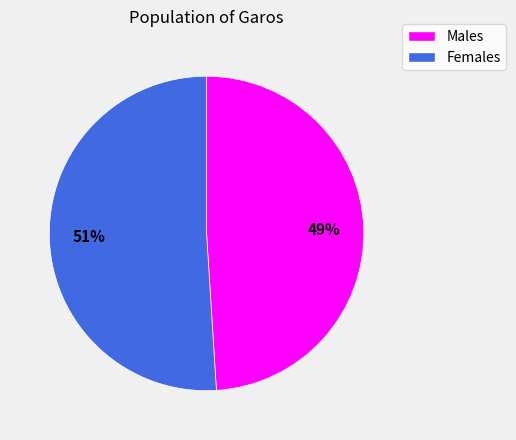

Is there a majority slice in this chart?

Yes